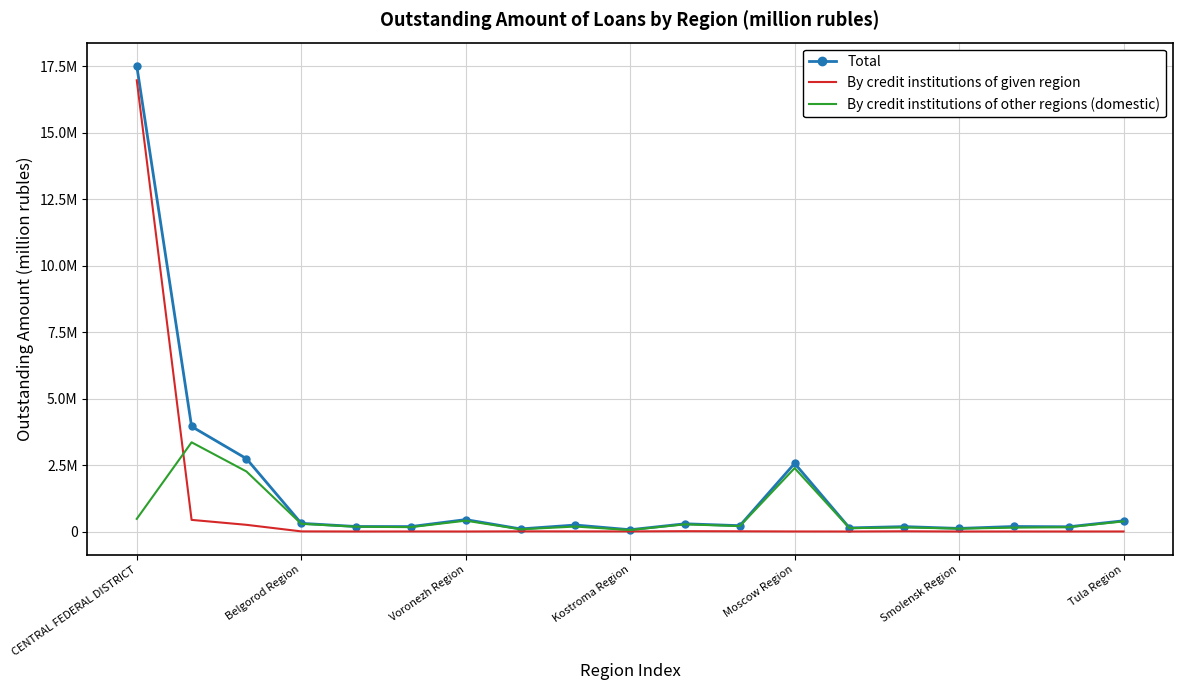

What are all the series names shown in the legend?

Total, By credit institutions of given region, By credit institutions of other regions (domestic)